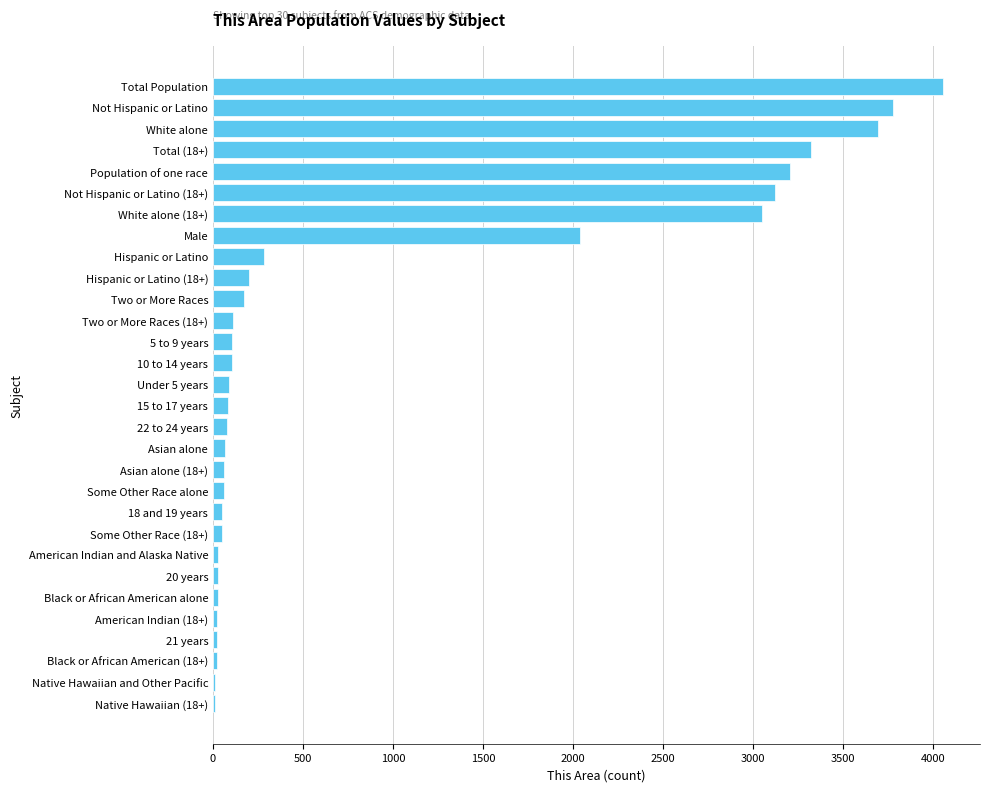

Which label corresponds to the largest value in the chart?

Total Population